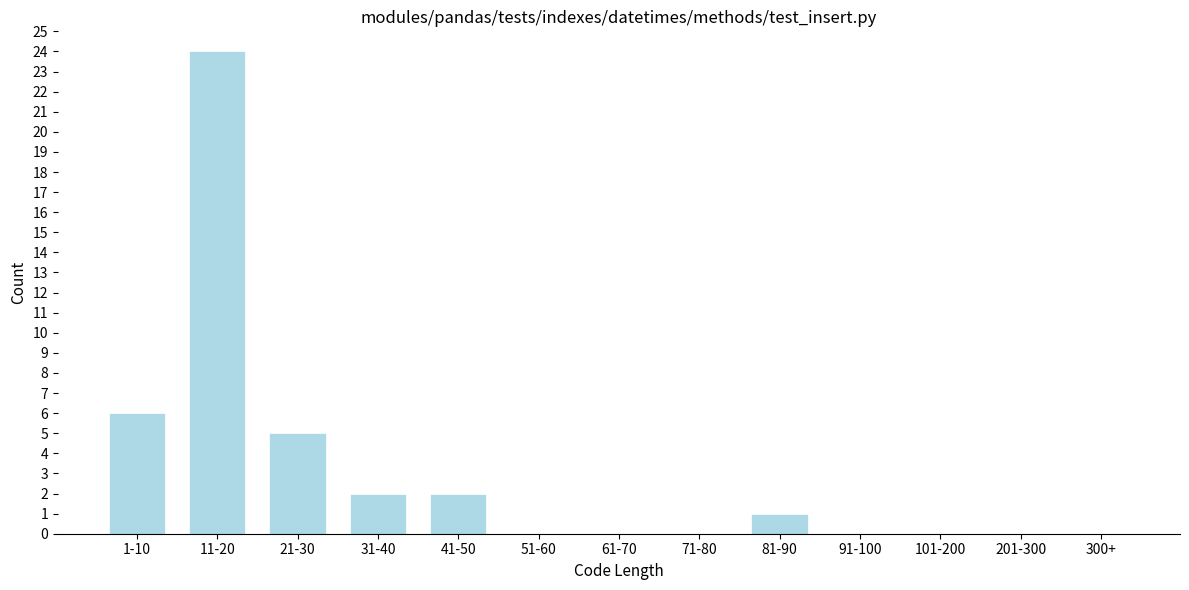

Reading left to right, list all the values displayed in this chart.

1-10=6	11-20=24	21-30=5	31-40=2	41-50=2	51-60=0	61-70=0	71-80=0	81-90=1	91-100=0	101-200=0	201-300=0	300+=0